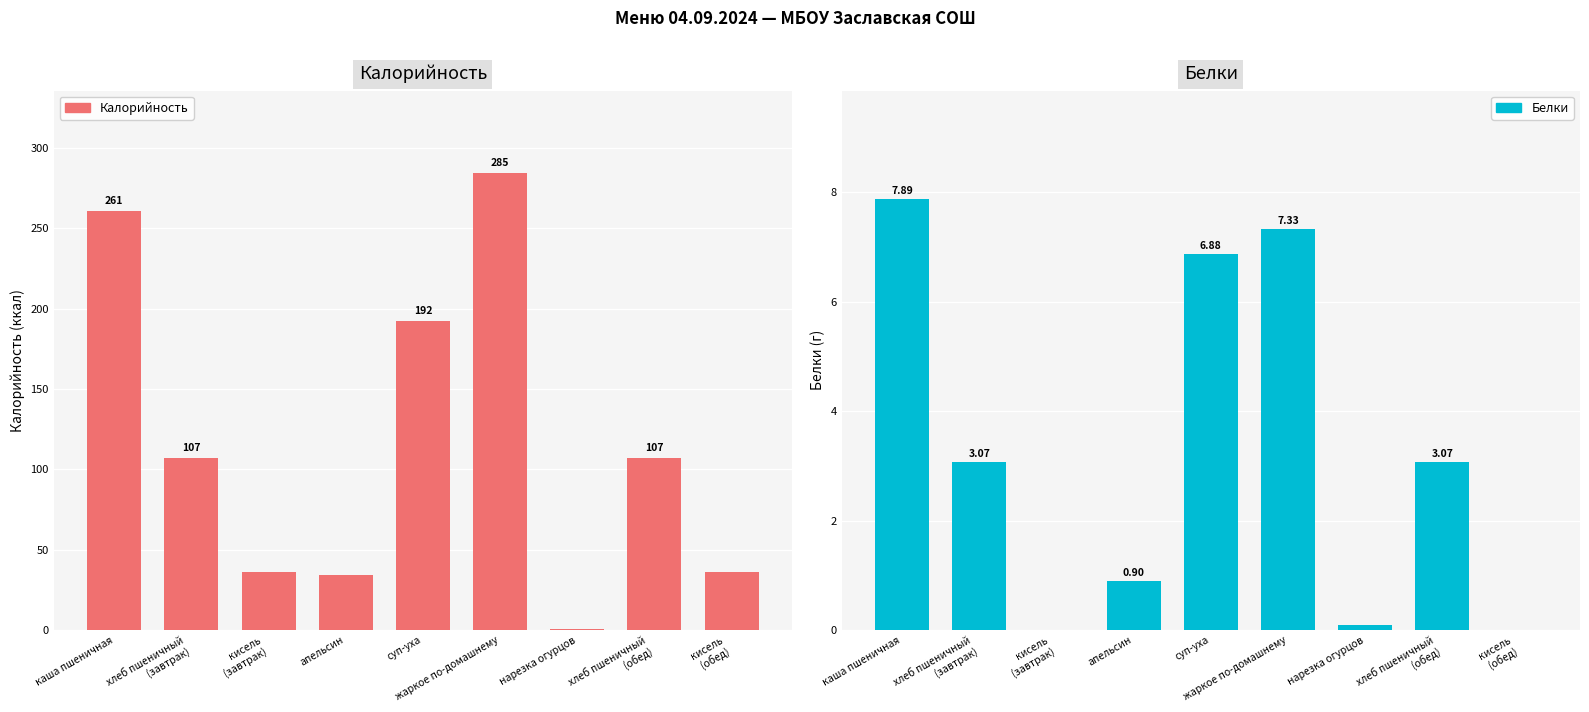

Reading left to right, extract all data points from this chart.

Калорийность: каша пшеничная=260.9	хлеб пшеничный
(завтрак)=107.2	кисель
(завтрак)=36.0	апельсин=34.0	суп-уха=192.3	жаркое по-домашнему=284.6	нарезка огурцов=0.7	хлеб пшеничный
(обед)=107.2	кисель
(обед)=36.0
Белки: каша пшеничная=7.9	хлеб пшеничный
(завтрак)=3.1	кисель
(завтрак)=0.0	апельсин=0.9	суп-уха=6.9	жаркое по-домашнему=7.3	нарезка огурцов=0.1	хлеб пшеничный
(обед)=3.1	кисель
(обед)=0.0